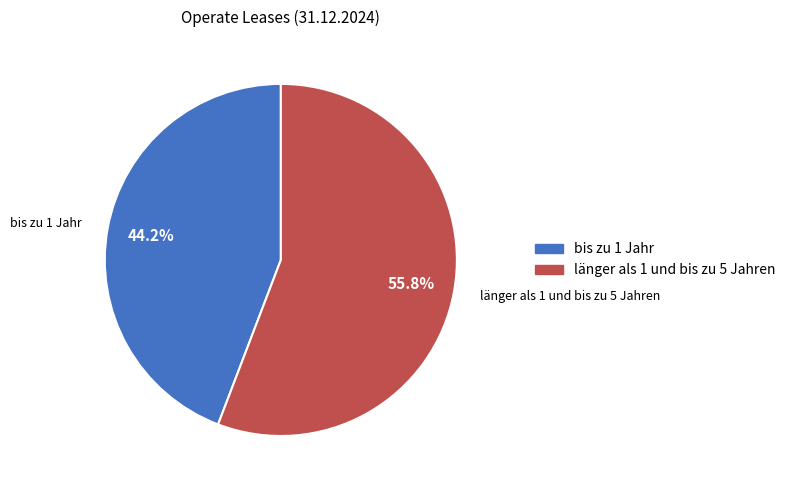

Count the number of slices in the pie.

2